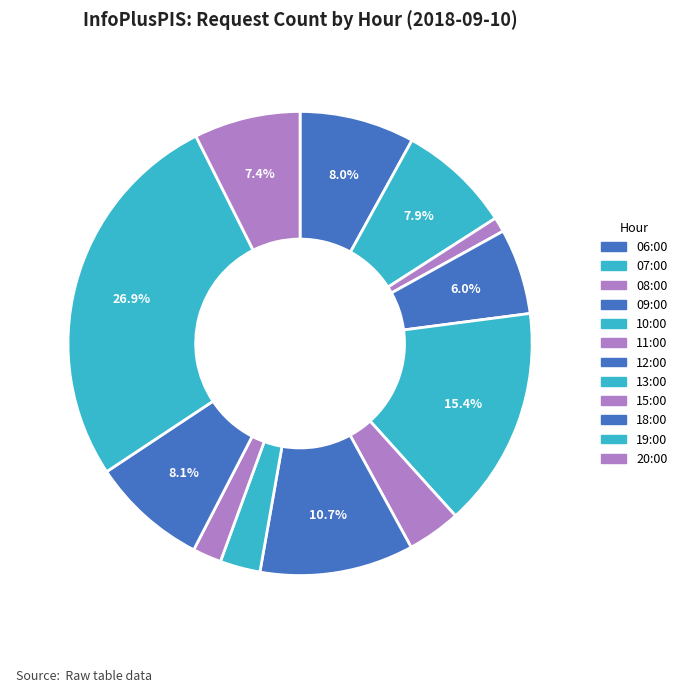

Count the number of slices in the pie.

12